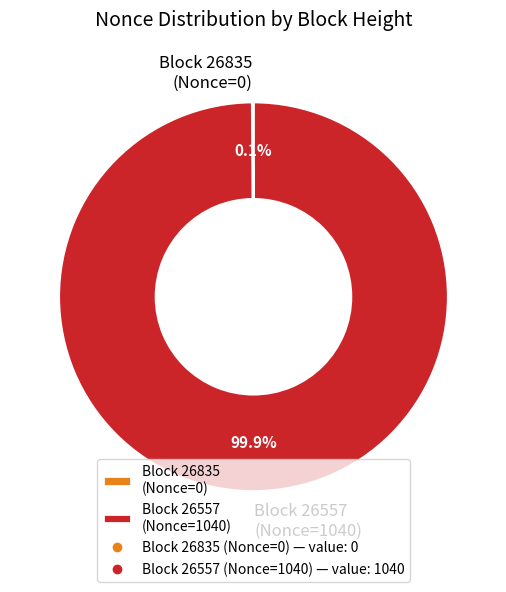

To the nearest percent, what is the average slice percentage?

50%